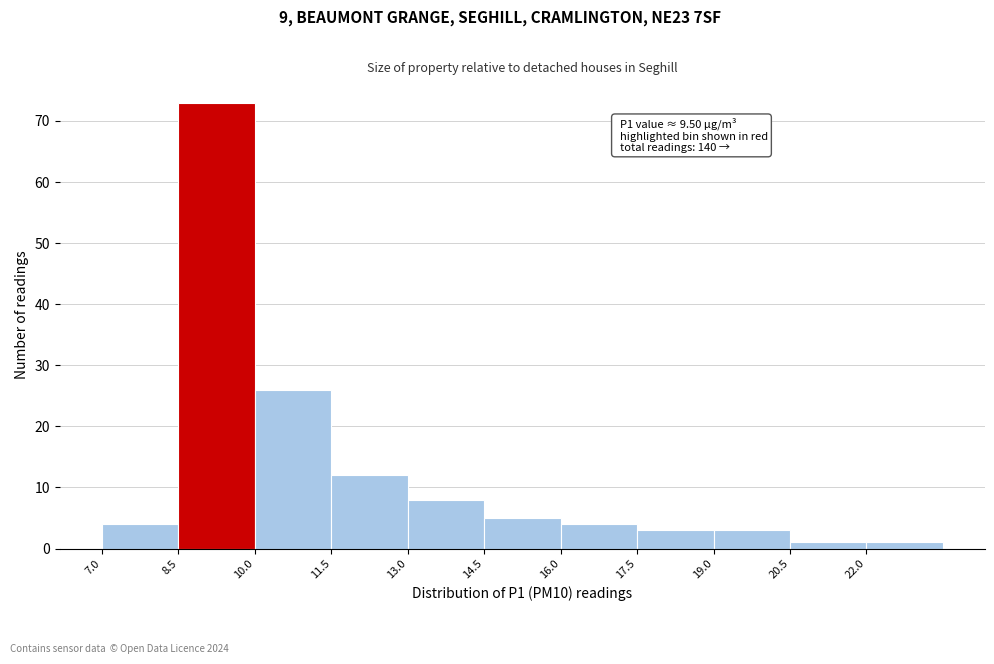

Over which range of the x-axis is the bar tallest?

8.5 to 10.0